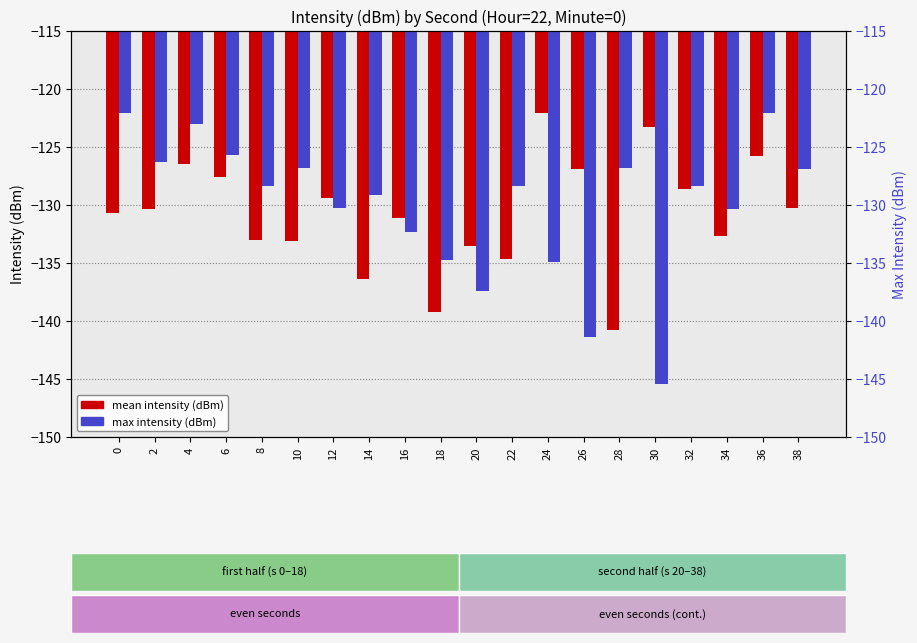

Reading right to left, list all the values displayed in this chart.

mean intensity (dBm): -130.2	-125.8	-132.7	-128.6	-123.3	-140.8	-126.9	-122.0	-134.6	-133.5	-139.2	-131.1	-136.4	-129.4	-133.1	-133.0	-127.6	-126.5	-130.4	-130.7
max intensity (dBm): -126.9	-122.0	-130.4	-128.3	-145.4	-126.8	-141.3	-134.9	-128.3	-137.4	-134.7	-132.3	-129.2	-130.2	-126.8	-128.3	-125.7	-123.1	-126.3	-122.0